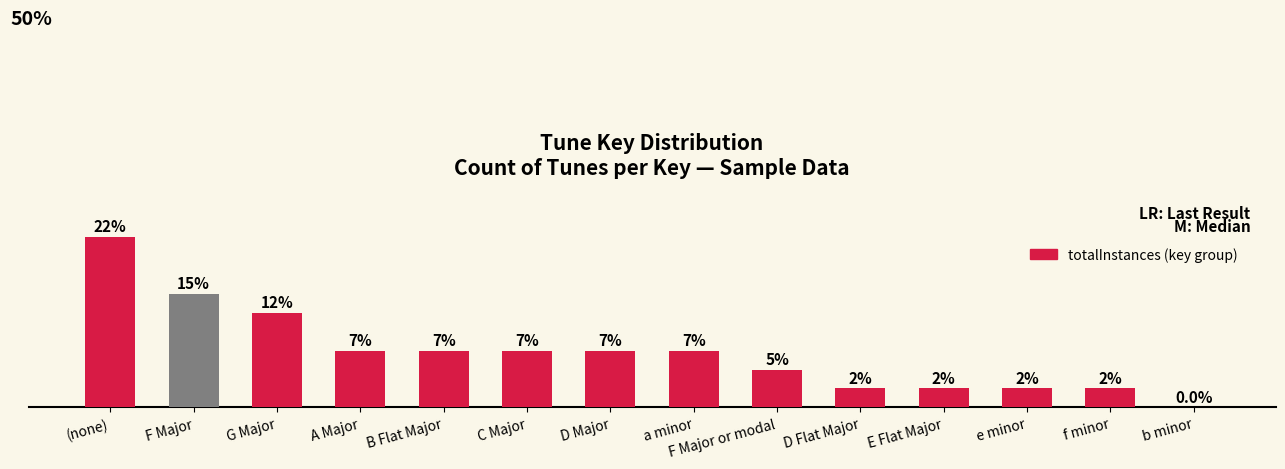

True or false: the data shows 4.9 at F Major or modal.

True